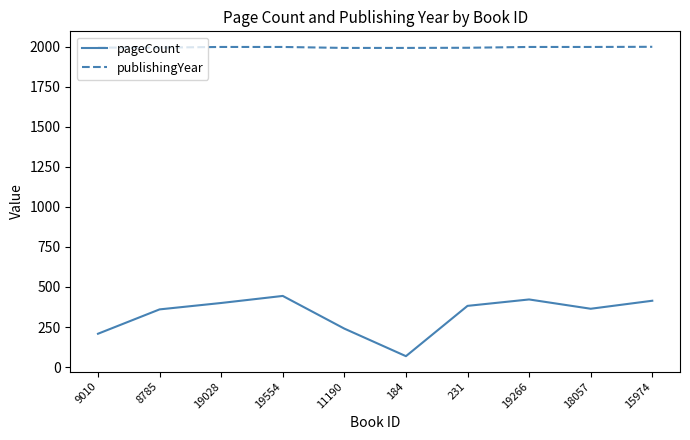

What is the difference between the highest and lowest values at 9010?

1786